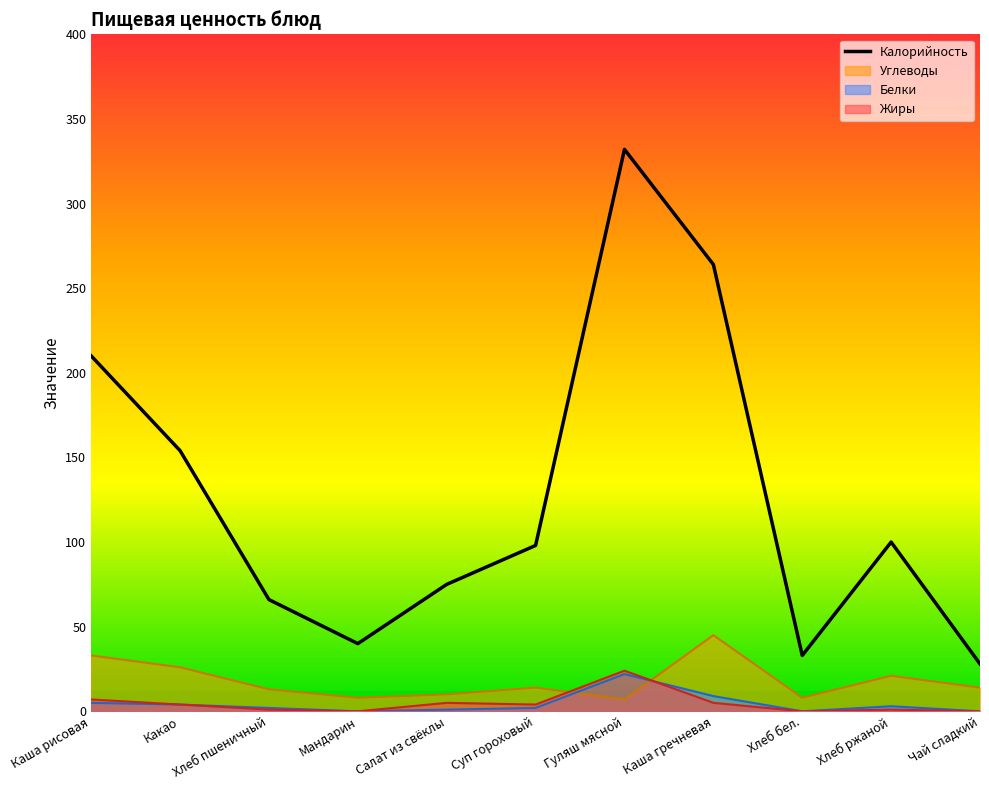

What is the label of the 9th point from the right?

Хлеб пшеничный